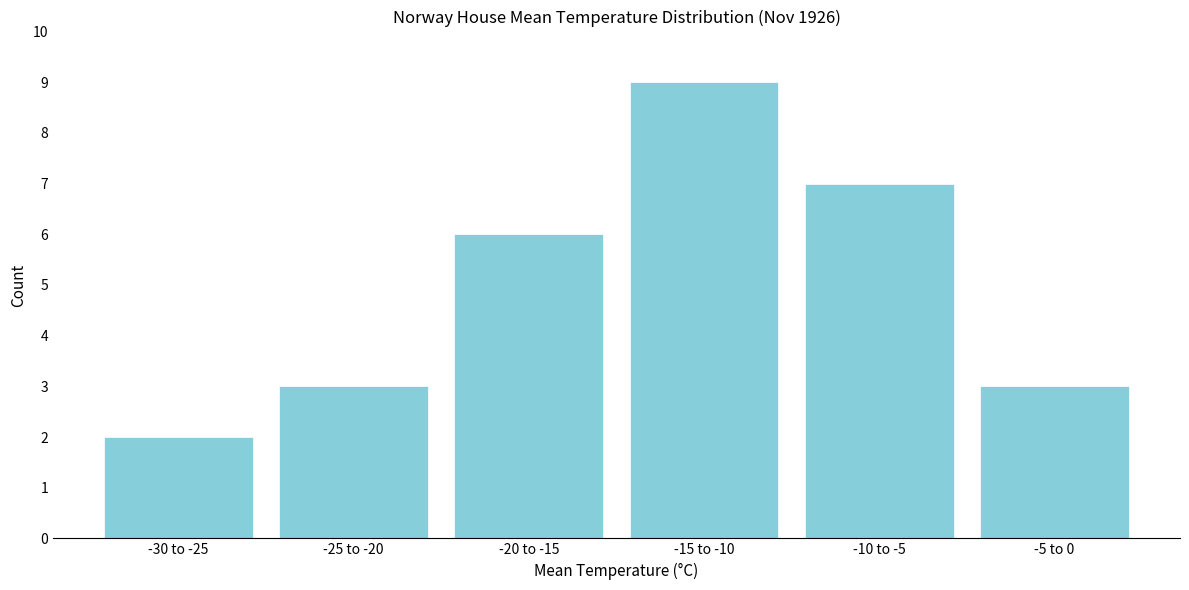

Reading left to right, list all the values displayed in this chart.

-30 to -25=2	-25 to -20=3	-20 to -15=6	-15 to -10=9	-10 to -5=7	-5 to 0=3